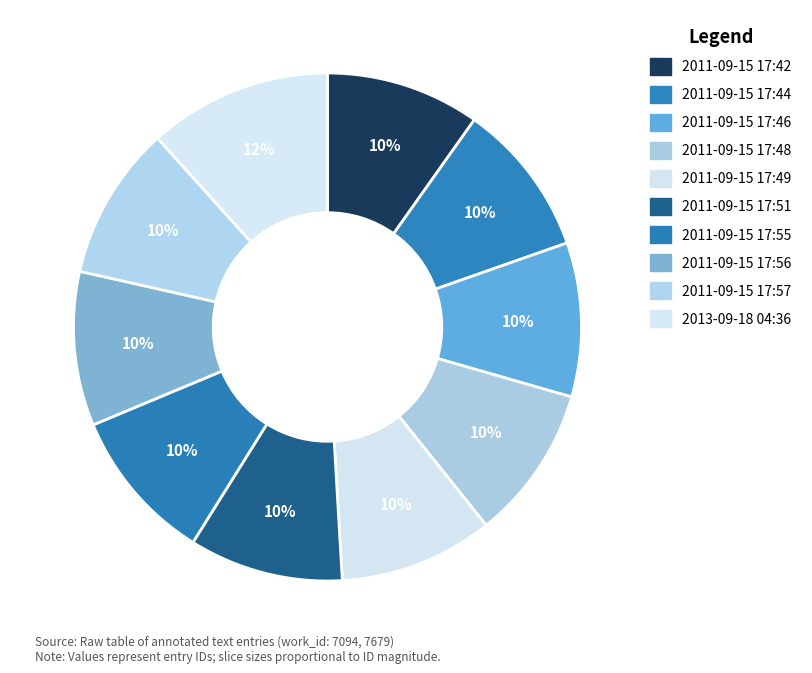

How many segments does this pie chart have?

10